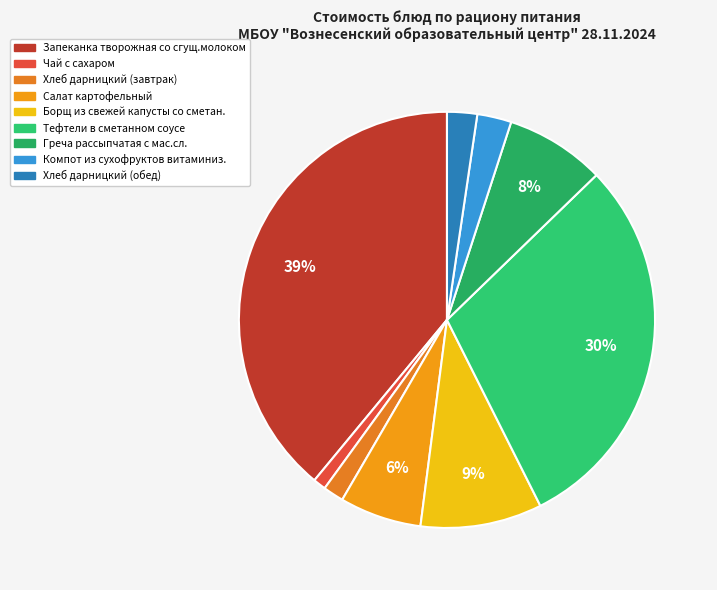

Which slice is the largest?

Запеканка творожная со сгущ.молоком